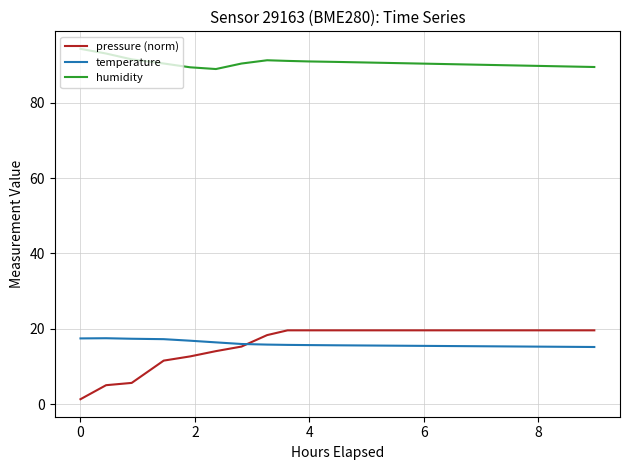

What is the maximum value for temperature?

17.5